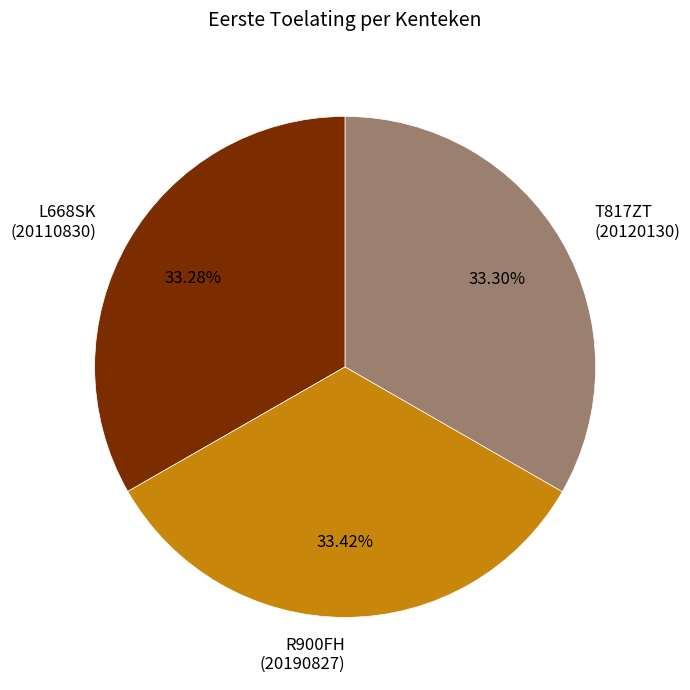

Does R900FH (20190827) represent more than half of the total?

No